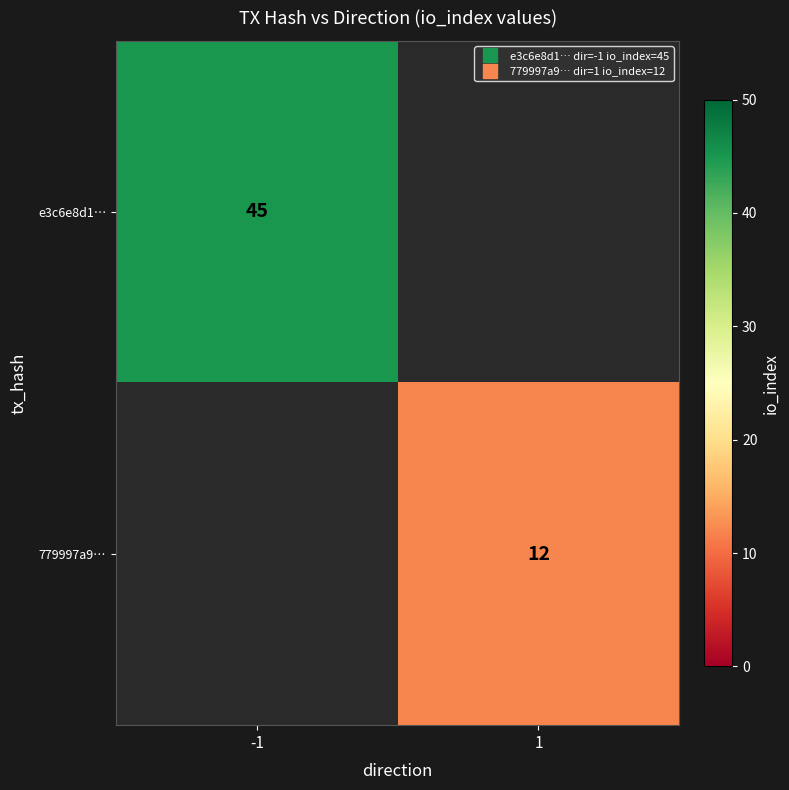

Which has a higher value, 1 or -1?

-1